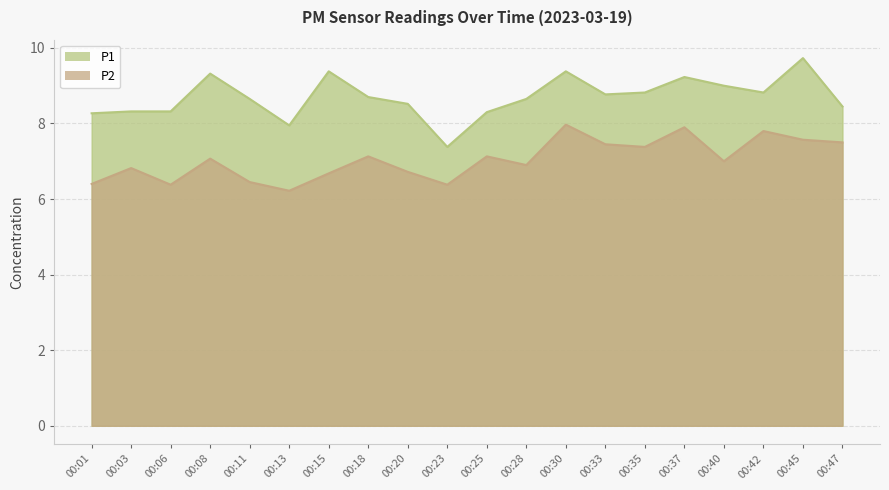

Rank the series by their average value, from highest to lowest.

P1, P2